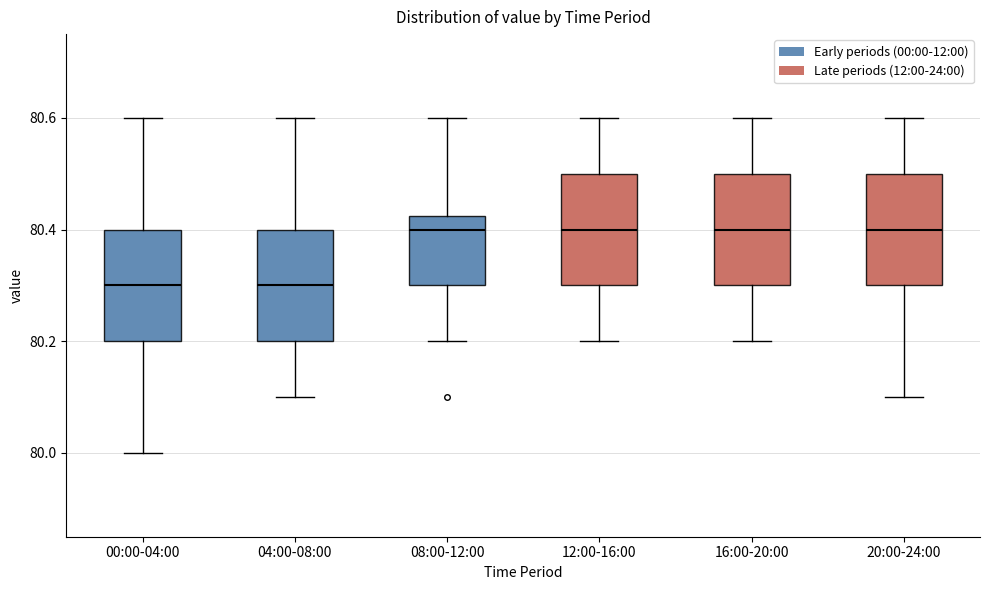

Reading left to right, transcribe this box plot: for each box, give where its median line is, the range the box spans, and where its two whiskers end, as read against the y-axis. The values are not printed on the chart, so give them approximately, as read against the axis.

00:00-04:00: median 80.30, box 80.20 to 80.40, whiskers 80.00 to 80.60
04:00-08:00: median 80.30, box 80.20 to 80.40, whiskers 80.10 to 80.60
08:00-12:00: median 80.40, box 80.30 to 80.42, whiskers 80.20 to 80.60
12:00-16:00: median 80.40, box 80.30 to 80.50, whiskers 80.20 to 80.60
16:00-20:00: median 80.40, box 80.30 to 80.50, whiskers 80.20 to 80.60
20:00-24:00: median 80.40, box 80.30 to 80.50, whiskers 80.10 to 80.60